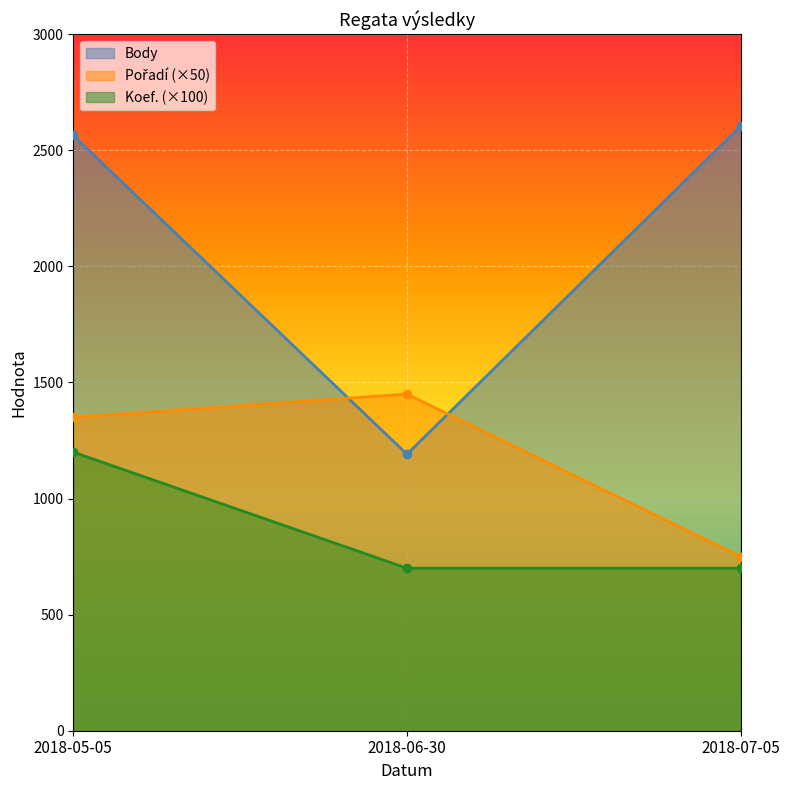

What is the total value across all series at 2018-05-05?

5114